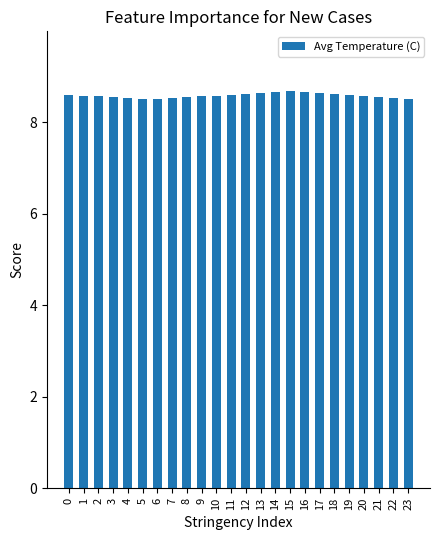

Is it true that the value at 10 is 2.2?

False